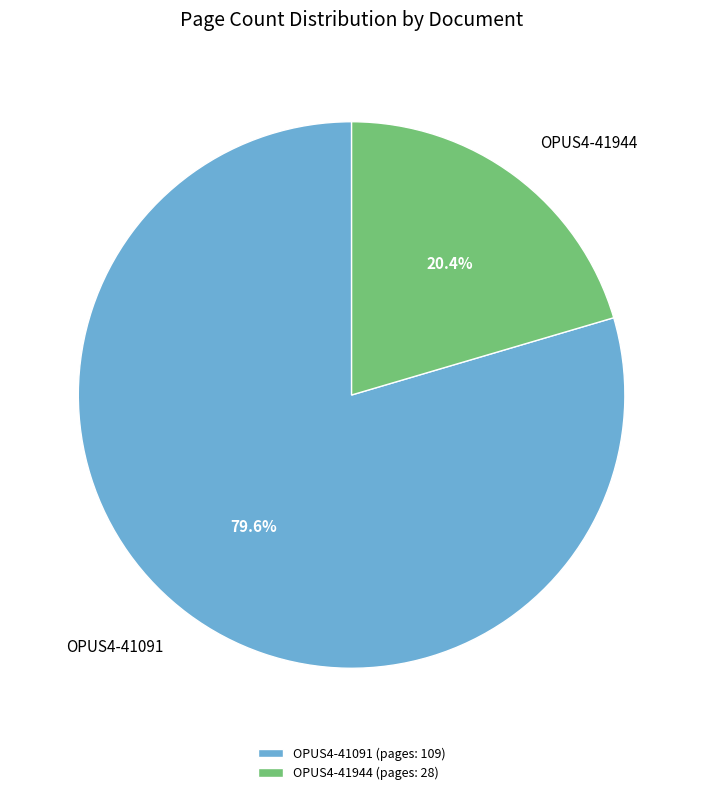

What portion of the pie excludes OPUS4-41091?

20.4%